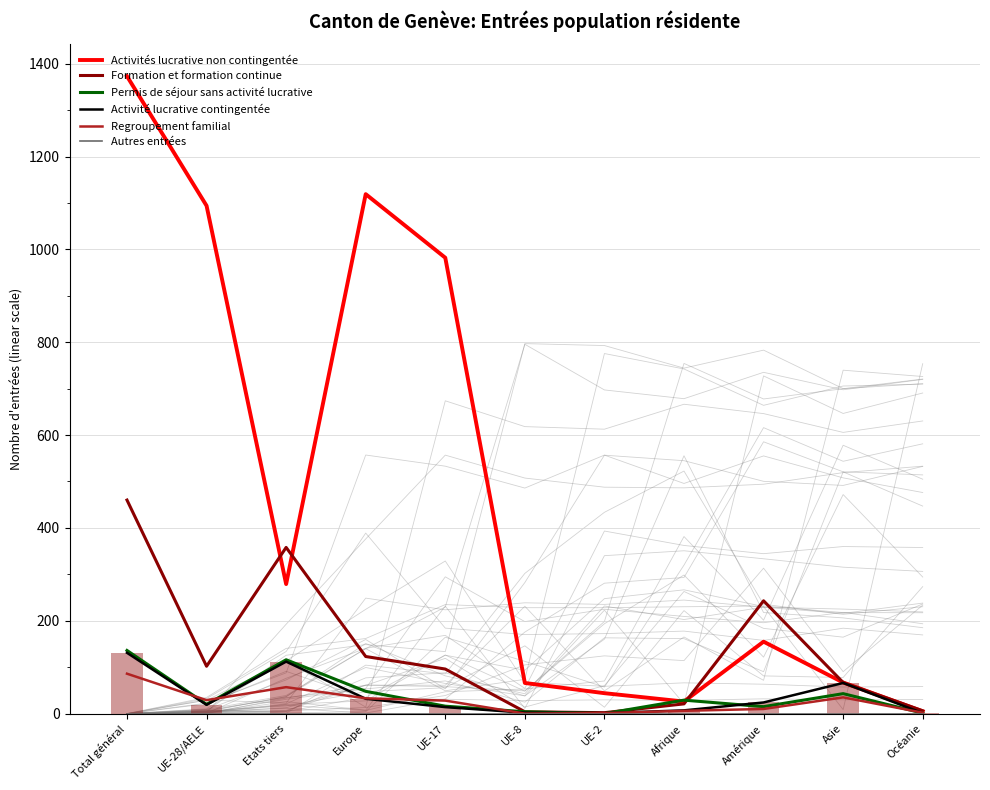

At which category is the sum across all series the highest?

Total général